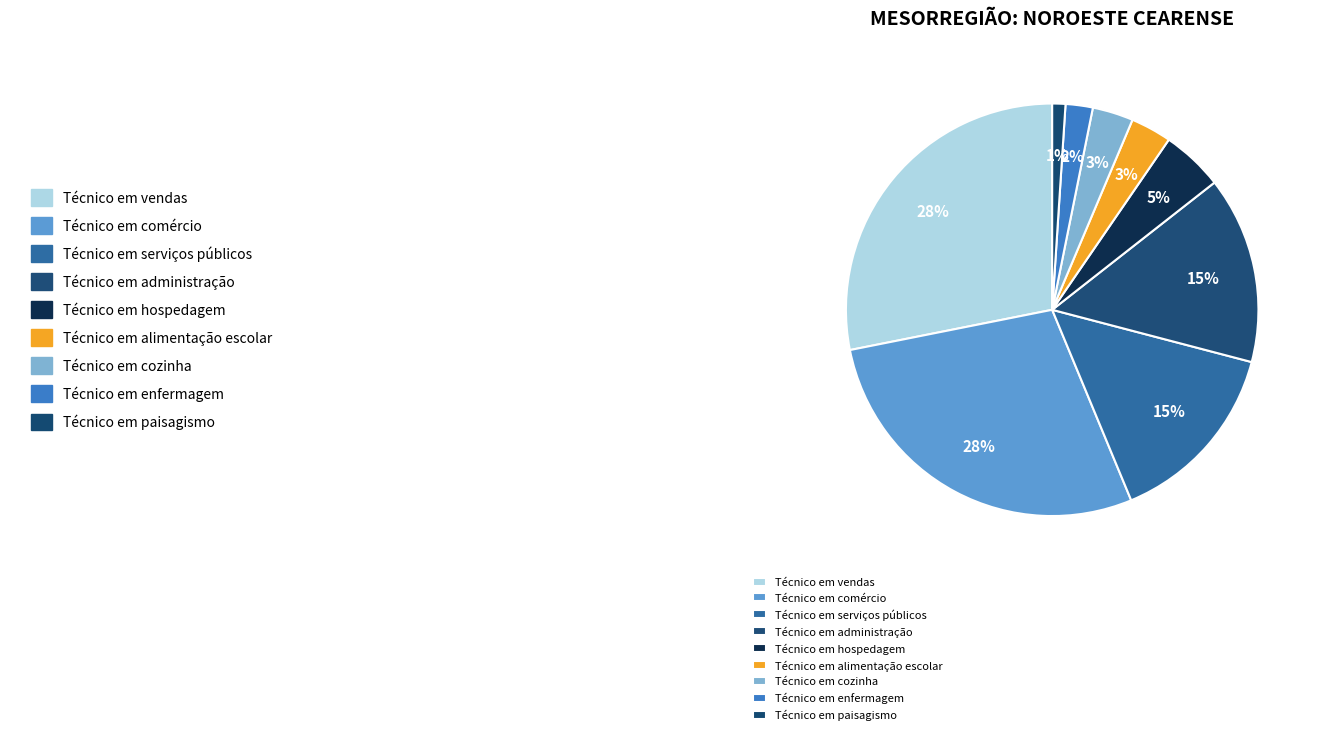

To the nearest percent, what portion does Técnico em administração represent?

15%